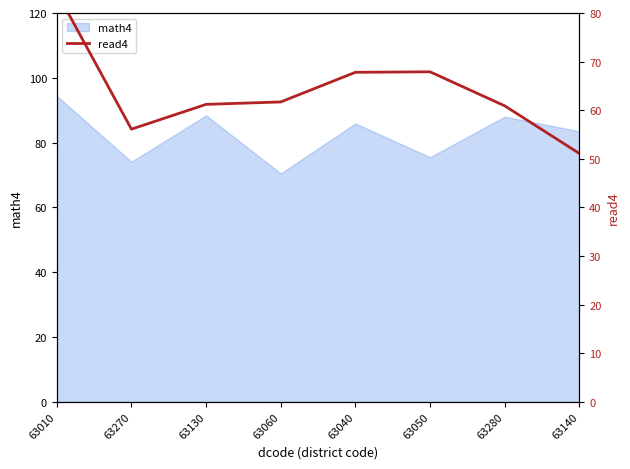

At which category does the chart reach its minimum across all series?

63140